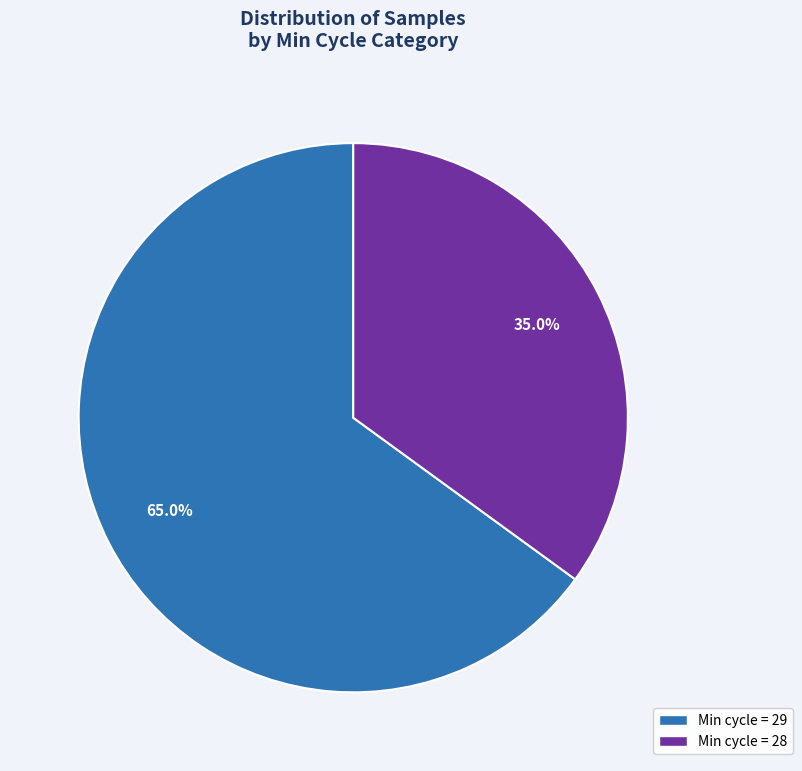

Does any single category account for the majority?

Yes